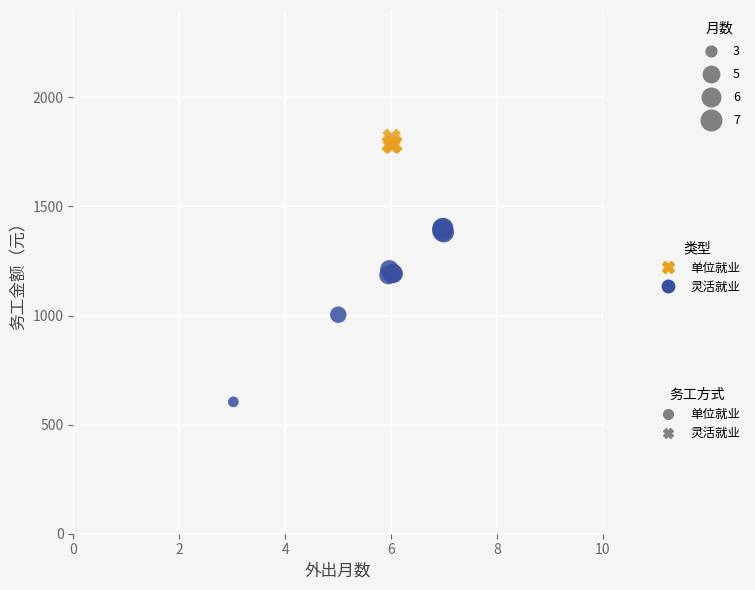

Which series has the largest Y range (max minus min)?

灵活就业